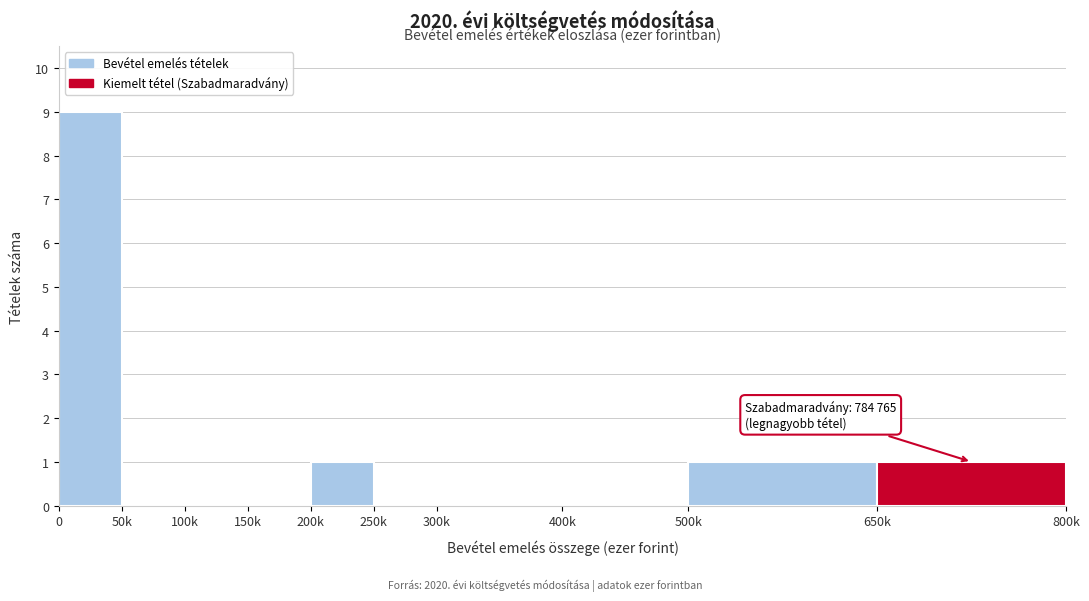

Reading right to left, list all the values displayed in this chart.

650k=1	500k=1	400k=0	300k=0	250k=0	200k=1	150k=0	100k=0	50k=0	0=9